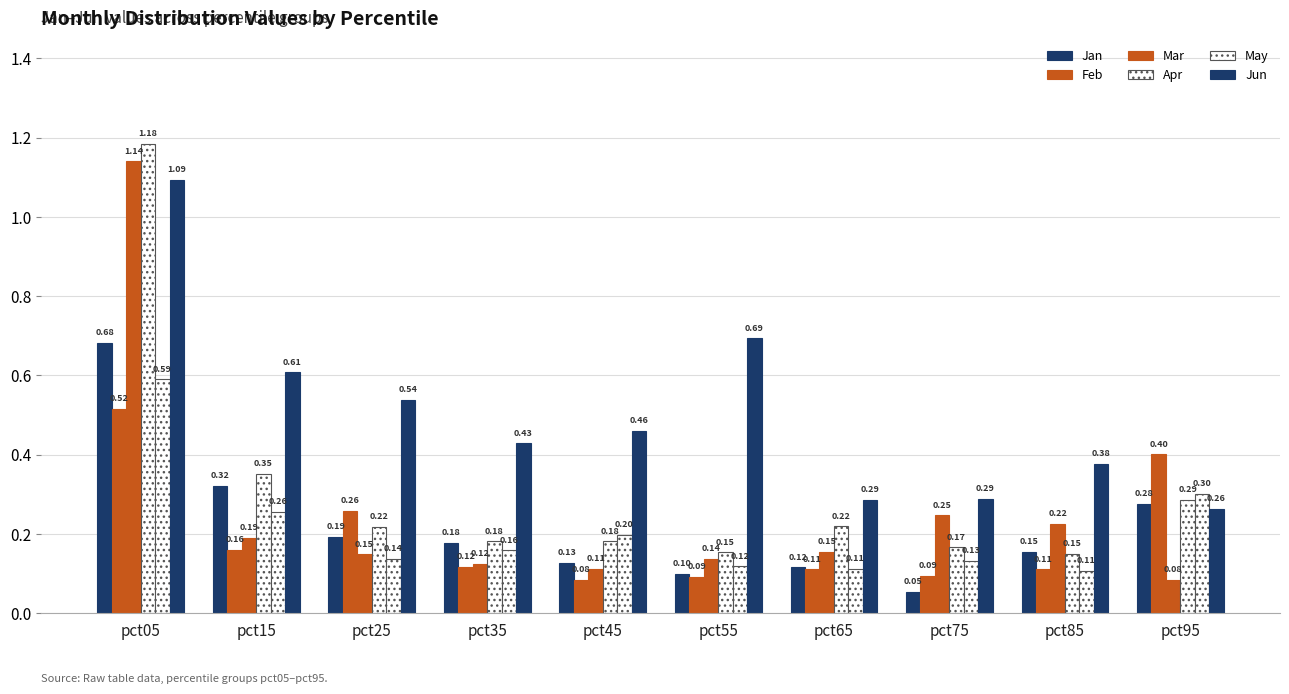

Does the chart contain stacked bars?

No